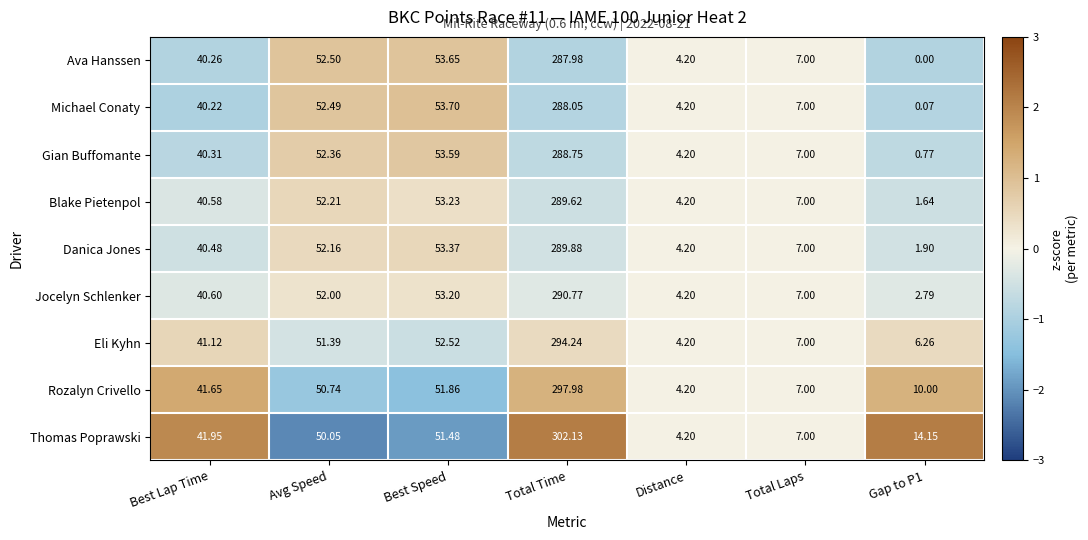

List the series in order of their peak value, lowest first.

Ava Hanssen, Michael Conaty, Gian Buffomante, Blake Pietenpol, Danica Jones, Jocelyn Schlenker, Eli Kyhn, Rozalyn Crivello, Thomas Poprawski